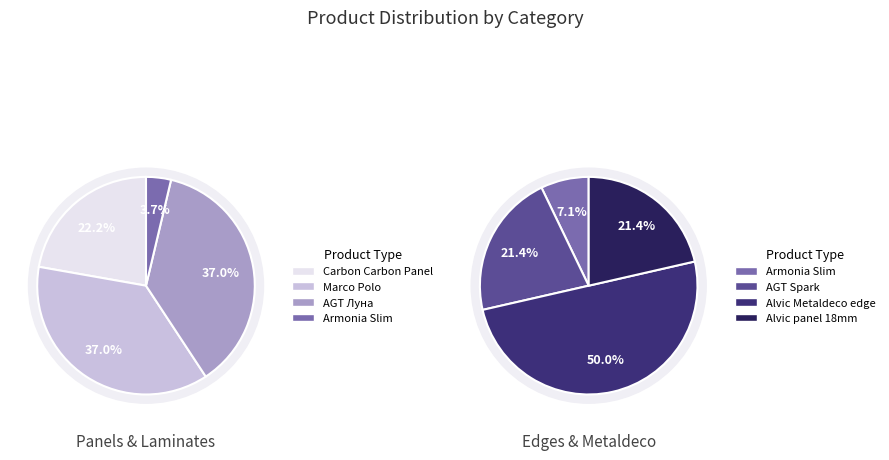

Approximately how many times larger is the value at Alvic panel 18 mm. Metaldeco compared to Laminate AGT Armonia Slim?

3.0